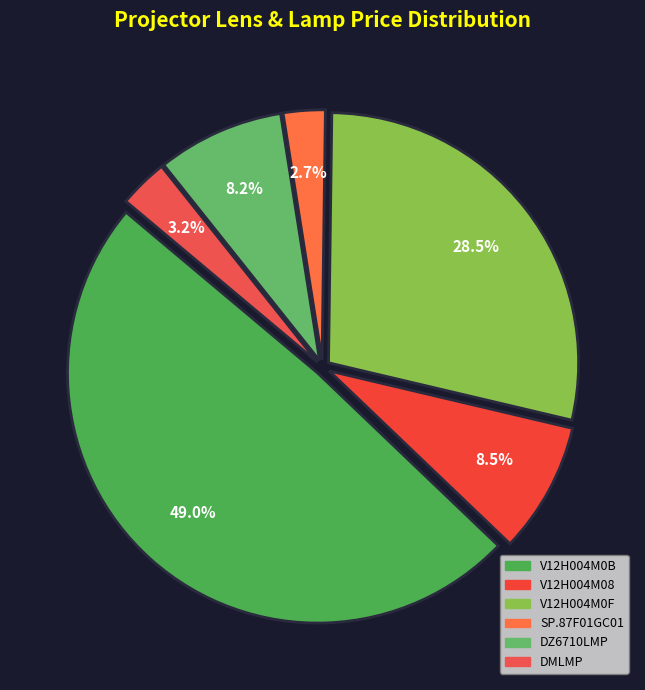

Is there a majority slice in this chart?

No